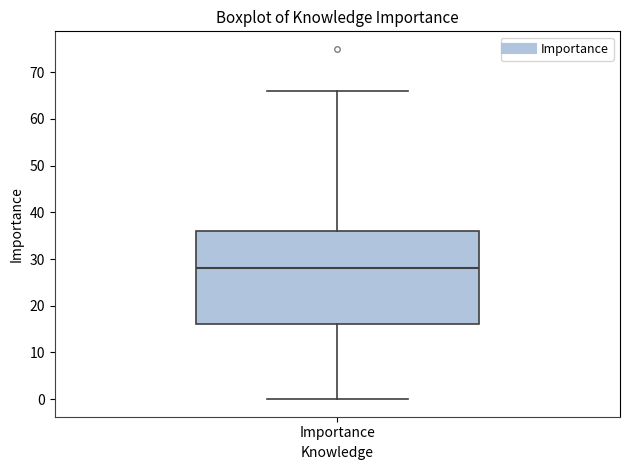

Read this box plot against the y-axis: the position of the median line, the range covered by the box, and the ends of both whiskers. The values are not printed on the chart, so give them approximately, as read against the axis.

median 28, box 16 to 36, whiskers 0 to 66